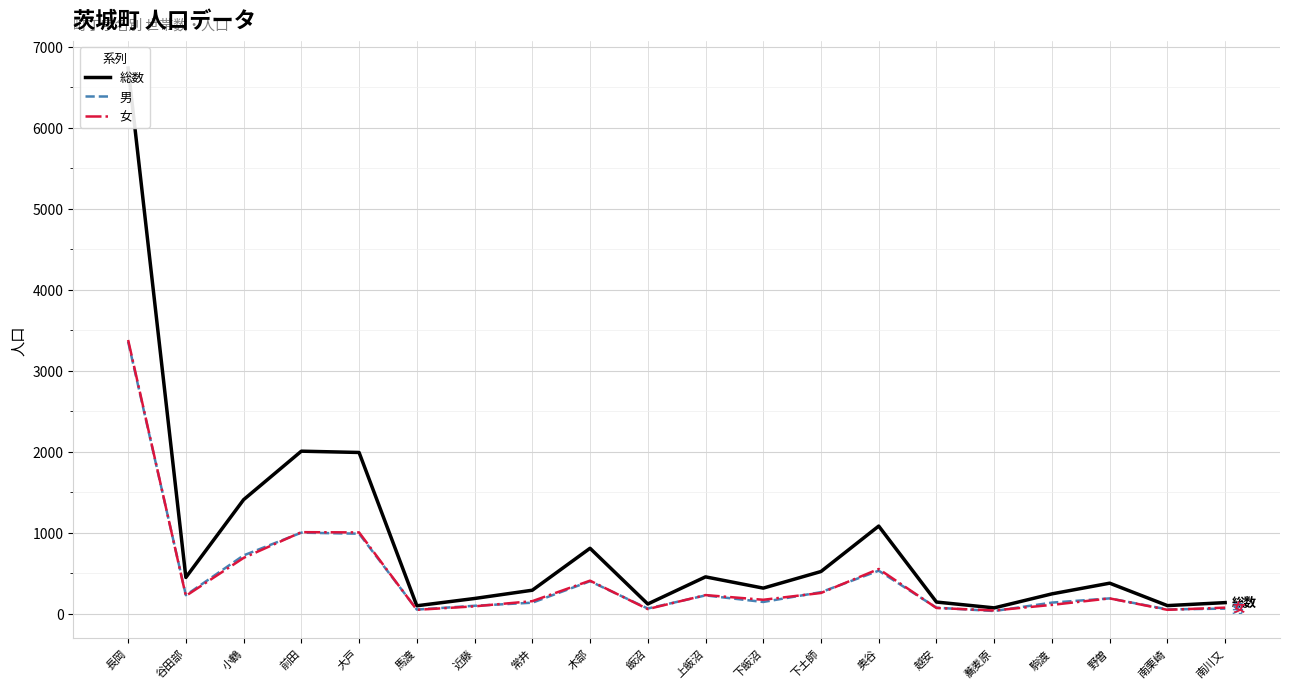

What is the spread (max minus min) of values at 駒渡?

136